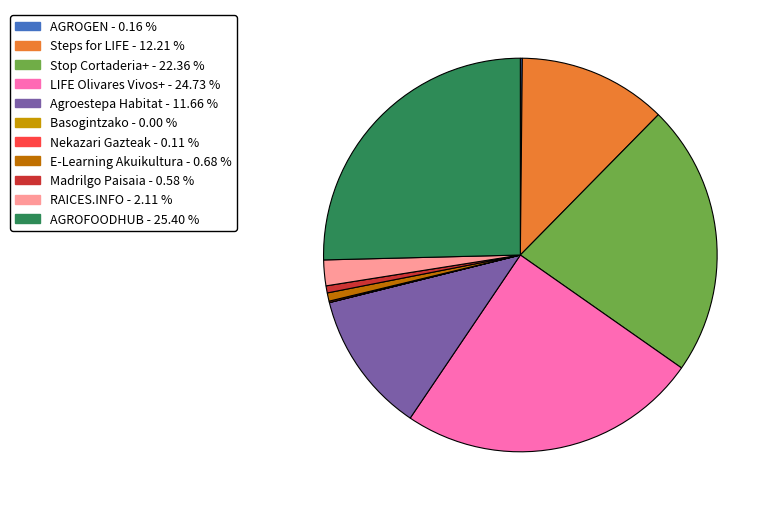

What is the largest slice in the pie chart?

AGROFOODHUB